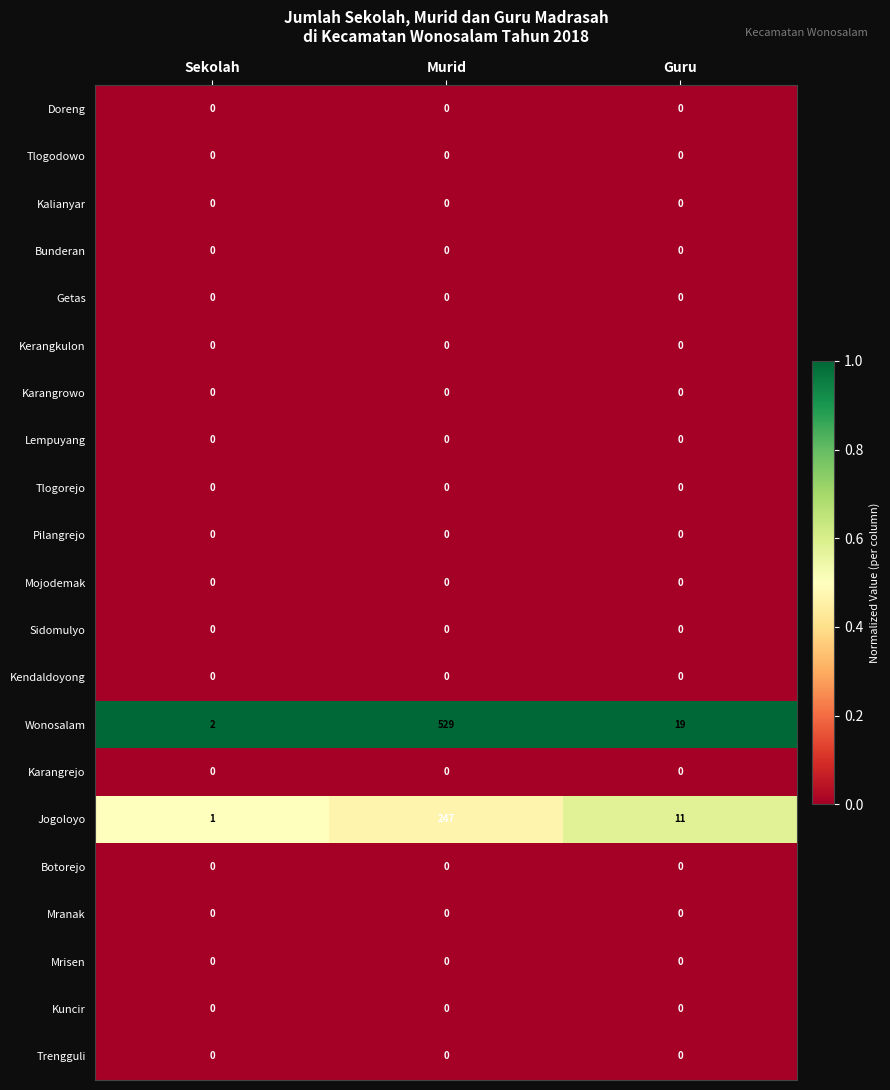

Which label corresponds to the largest value in the chart?

Murid